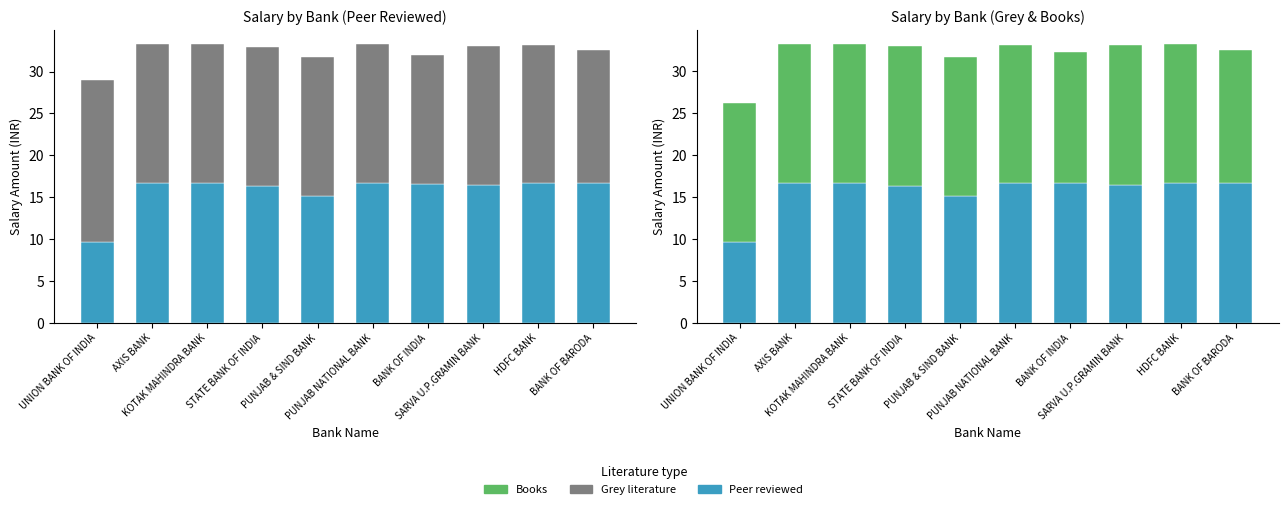

The Grey literature series shows 26.9 at PUNJAB NATIONAL BANK. True or false?

False